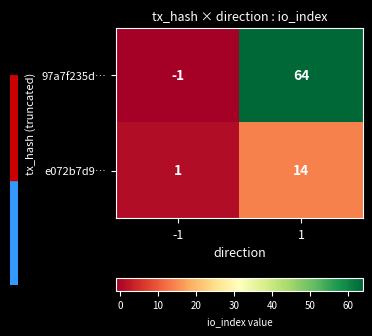

Rank the series by their maximum value, from lowest to highest.

e072b7d9…, 97a7f235d…